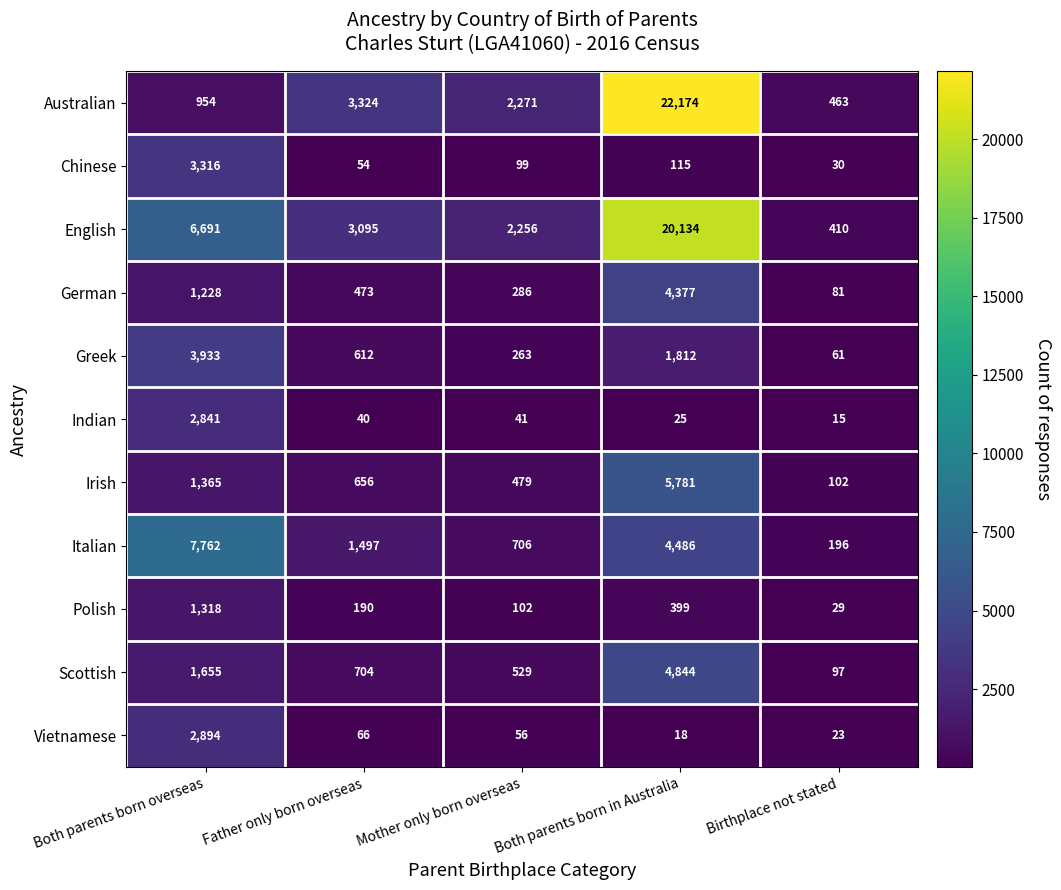

Which series has the largest total across all categories?

English